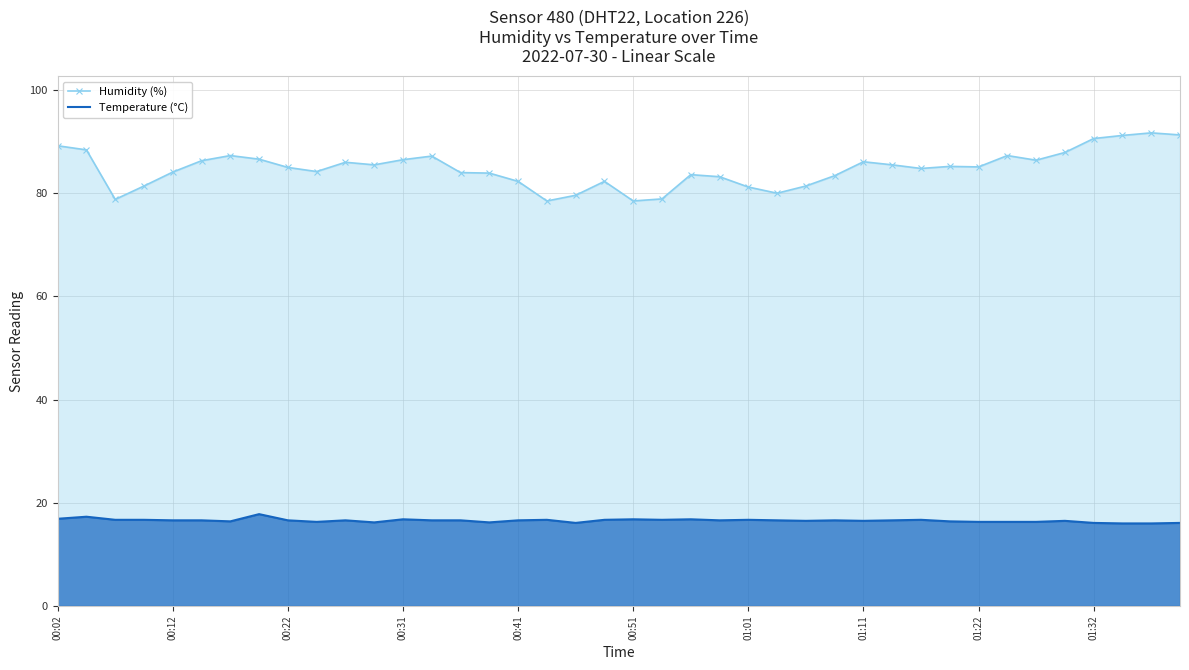

Rank the series by their maximum value, from lowest to highest.

Temperature (°C), Humidity (%)